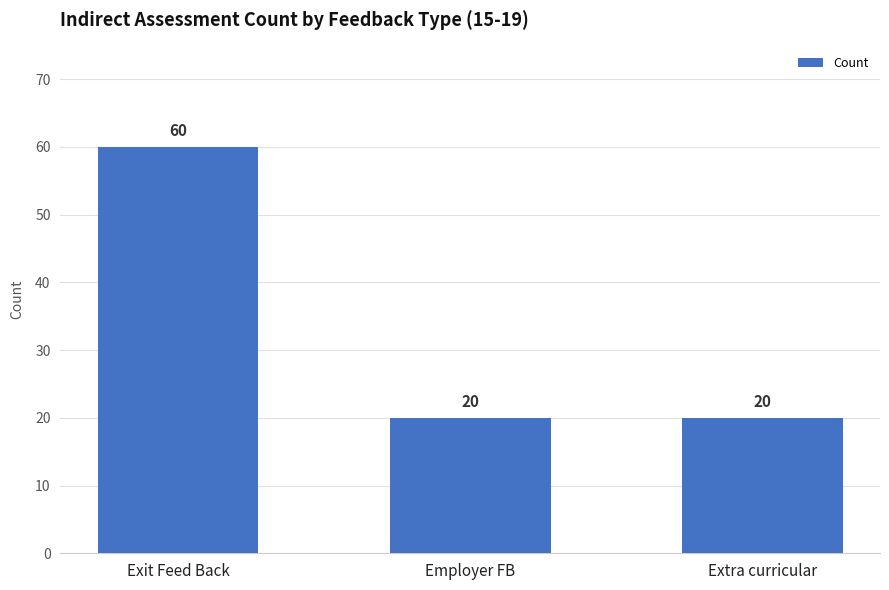

The value at Extra curricular is 20. True or false?

True